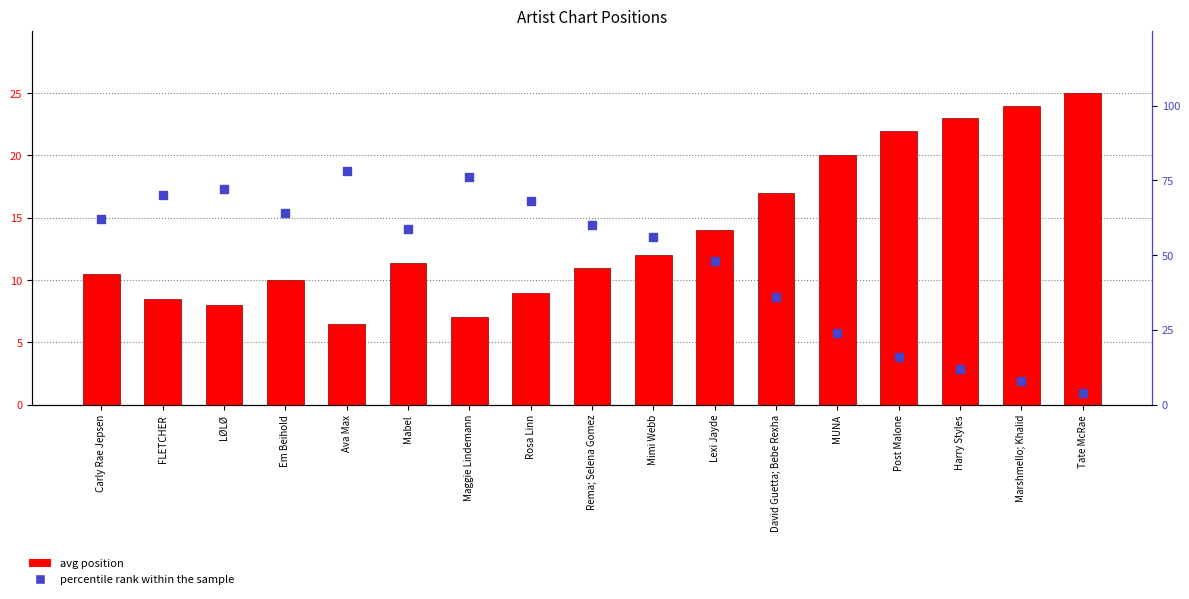

Rank the series by their average value, from highest to lowest.

percentile rank within the sample, avg position